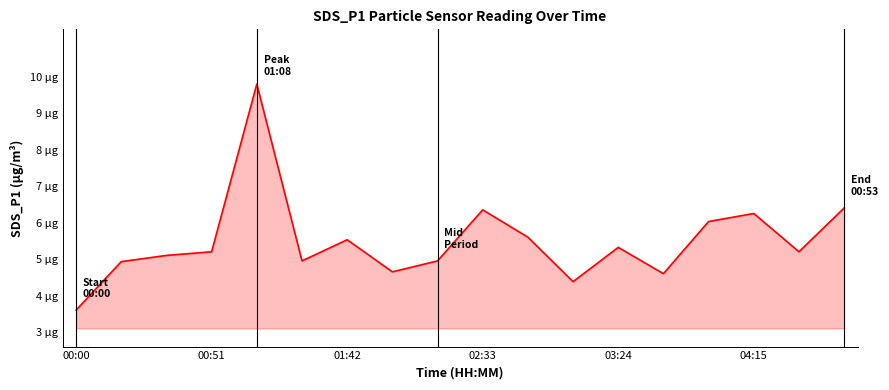

At which category does the chart reach its minimum across all series?

00:00